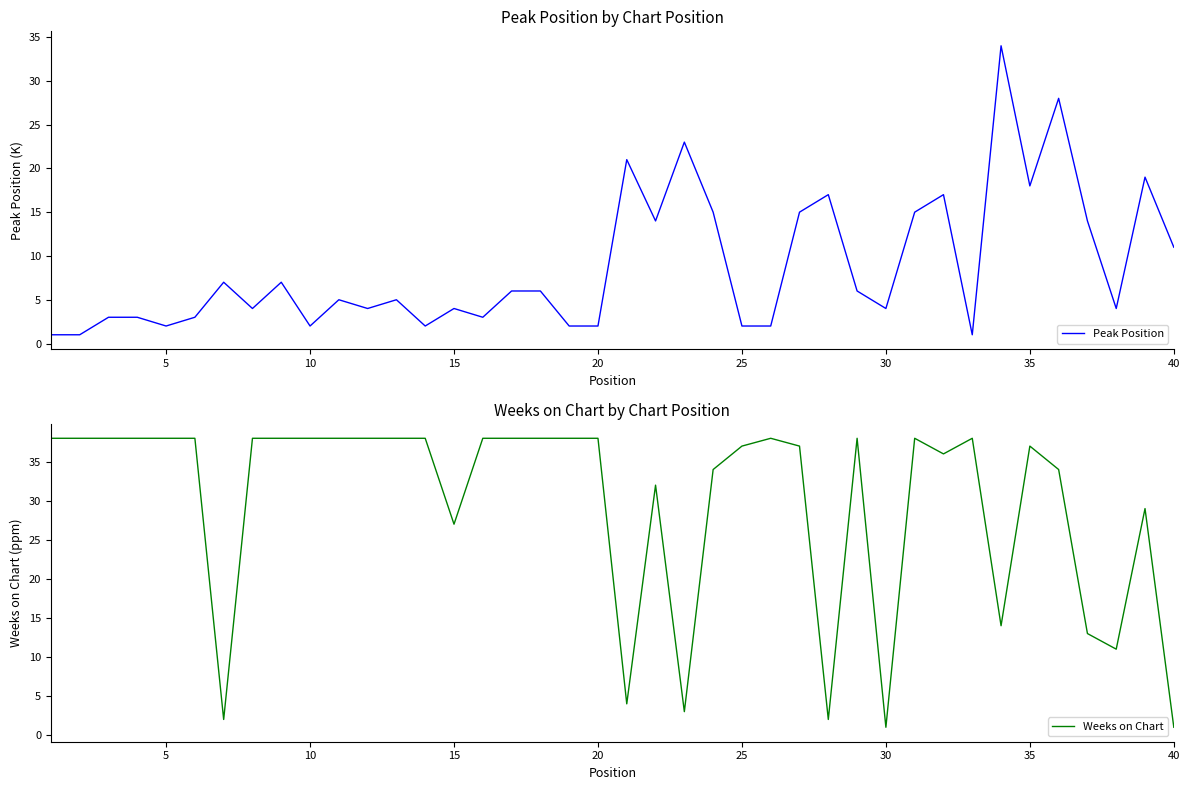

Reading right to left, extract all data points from this chart.

Peak Position: 11	19	4	14	28	18	34	1	17	15	4	6	17	15	2	2	15	23	14	21	2	2	6	6	3	4	2	5	4	5	2	7	4	7	3	2	3	3	1	1
Weeks on Chart: 1	29	11	13	34	37	14	38	36	38	1	38	2	37	38	37	34	3	32	4	38	38	38	38	38	27	38	38	38	38	38	38	38	2	38	38	38	38	38	38